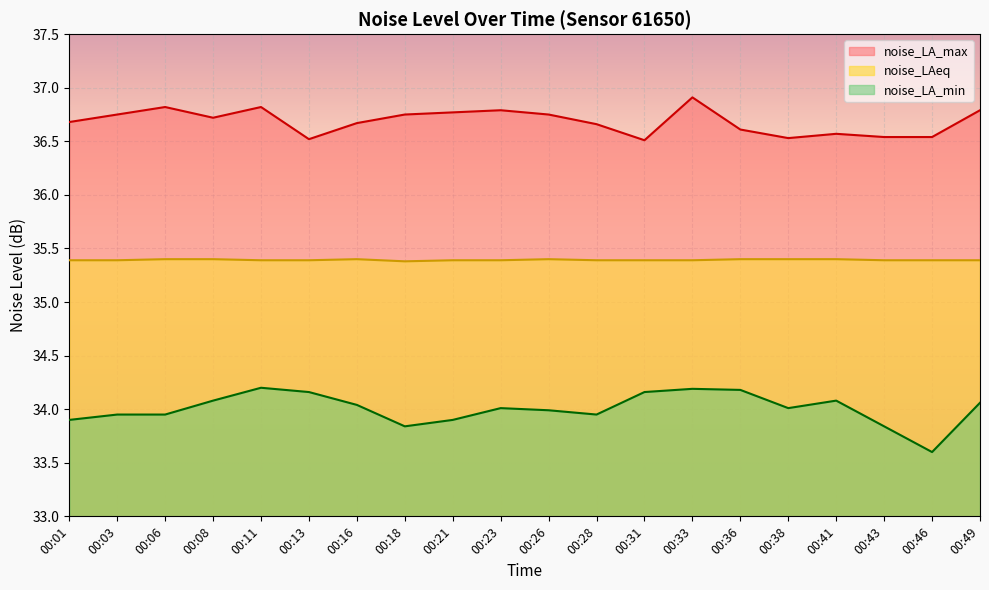

What is the difference between the maximum and second lowest values in the noise_LA_max series?

0.4